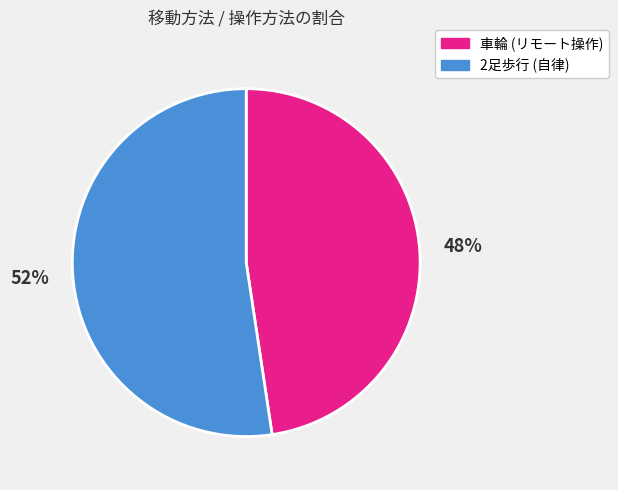

Do 2足歩行 (自律) and 車輪 (リモート操作) together represent more than half of the pie?

Yes